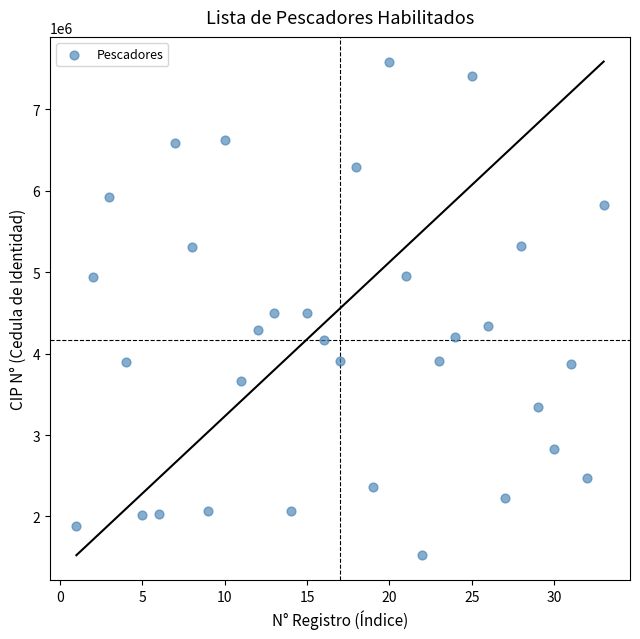

What is the range of Y values (max minus min)?

6062861